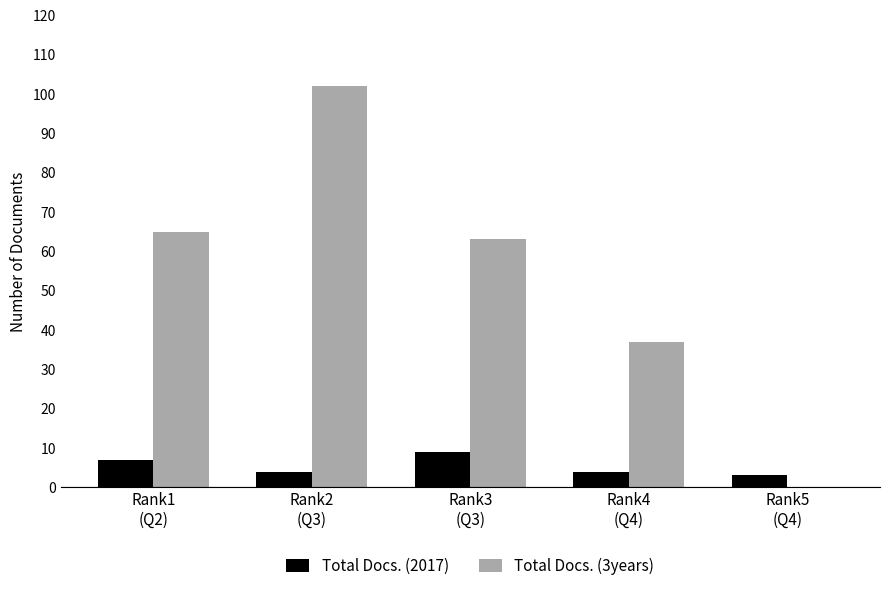

What is the maximum value for Total Docs. (2017)?

9